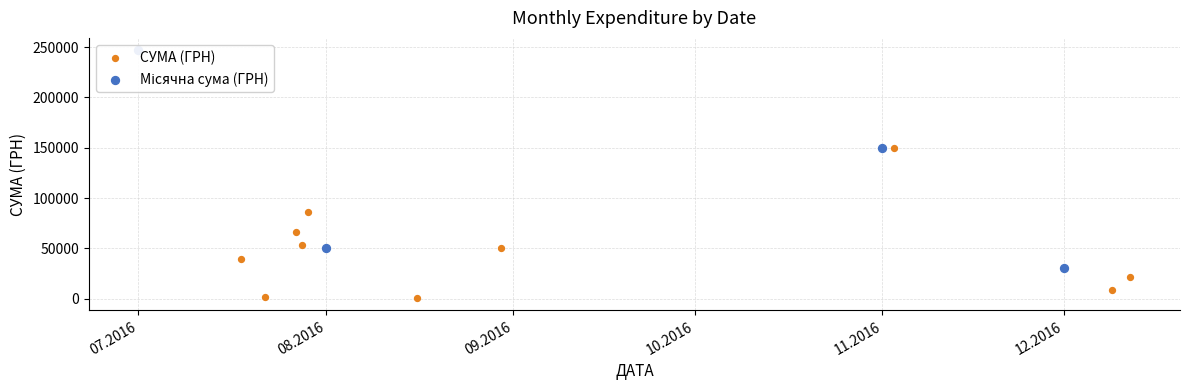

Which has a higher value, 27.07.2016 or 27.07.2016?

27.07.2016